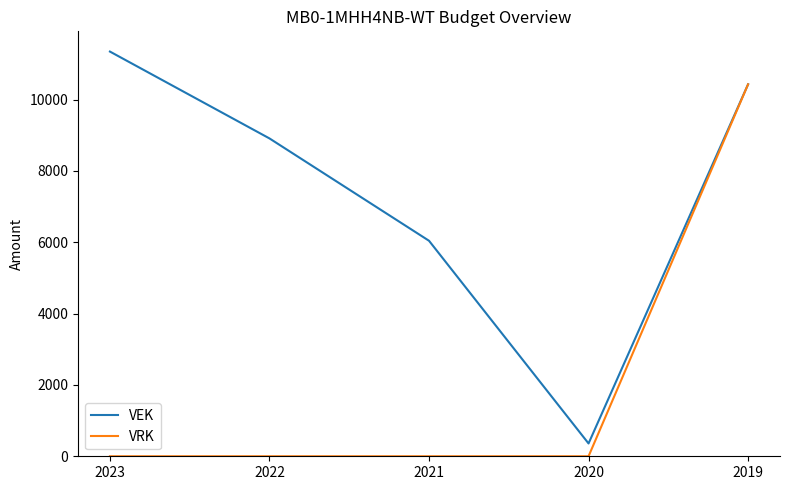

Is the value of VEK at 2023 greater than the value of VRK at 2021?

Yes